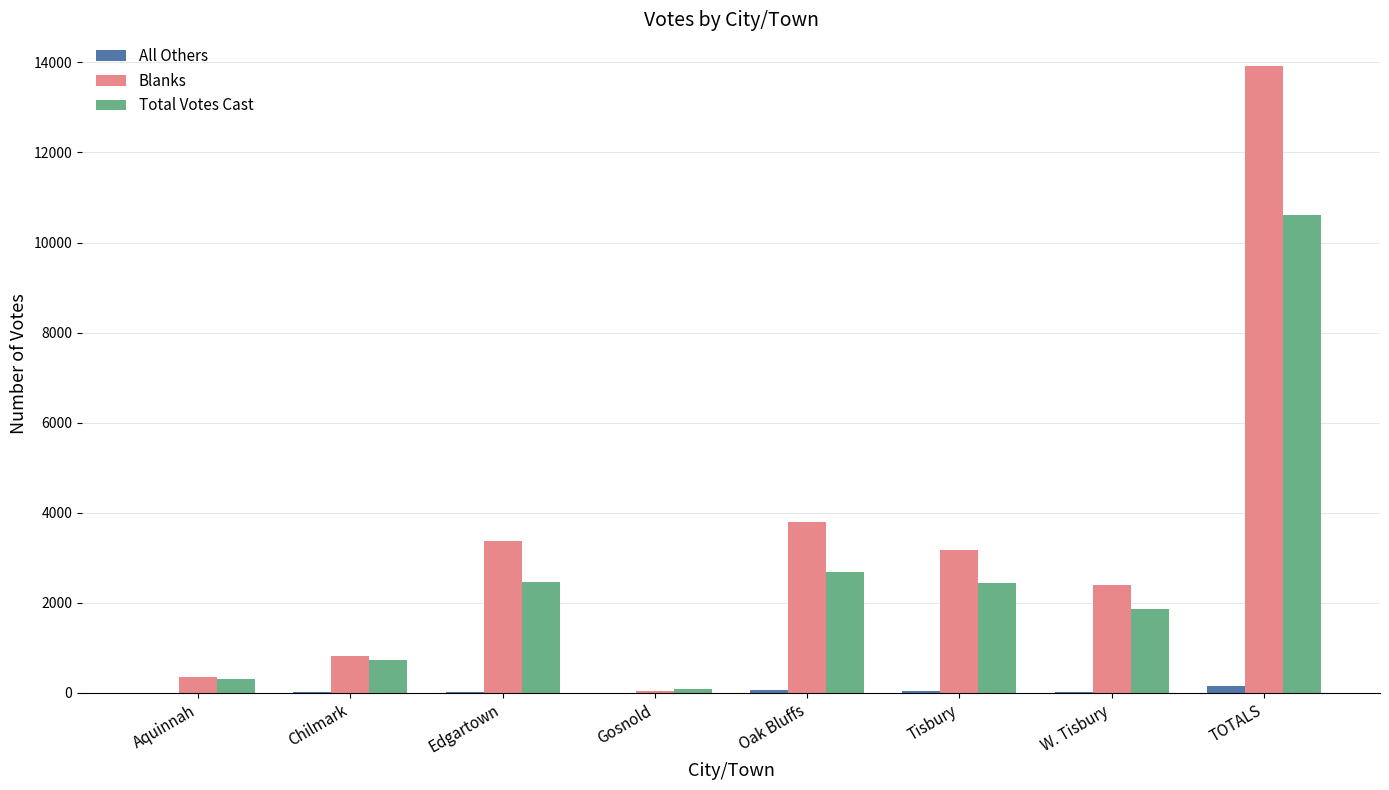

What is the spread (max minus min) of values at Oak Bluffs?

3730